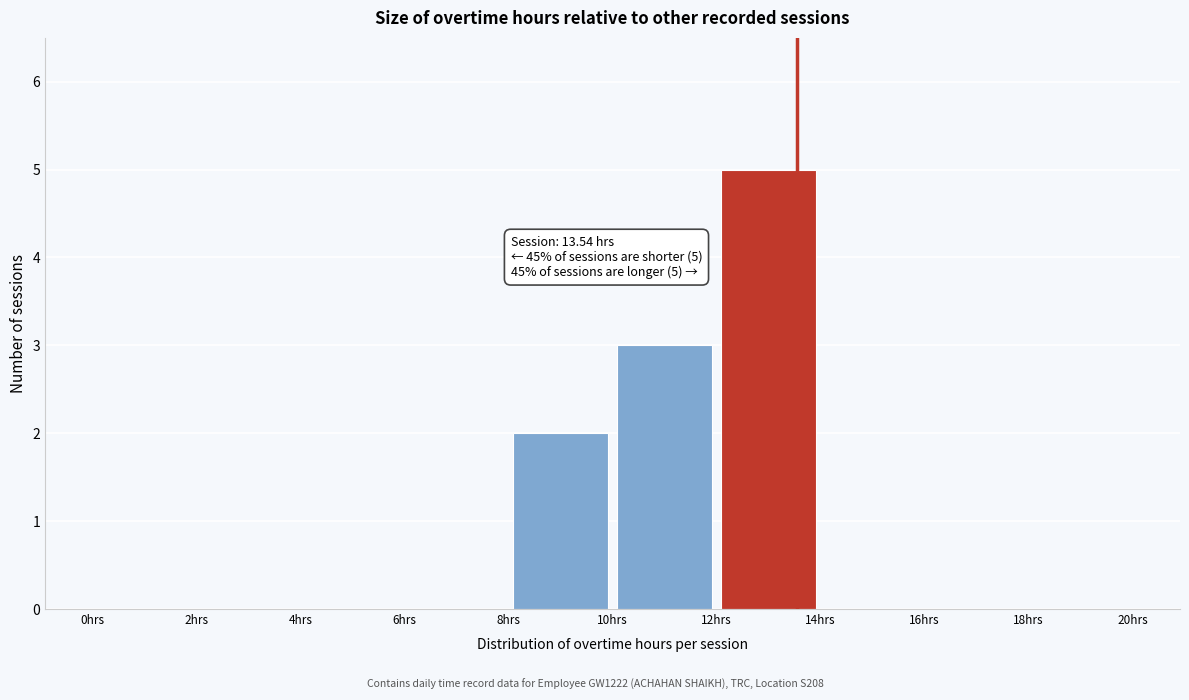

Which range on the x-axis has the tallest bar?

12 to 14